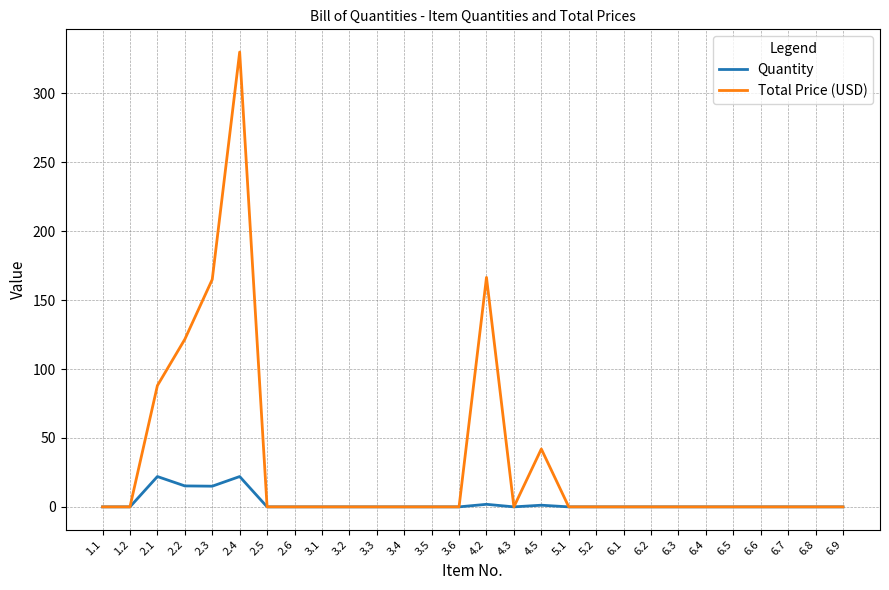

True or false: Total Price (USD) has more than 1 interior local peaks.

True